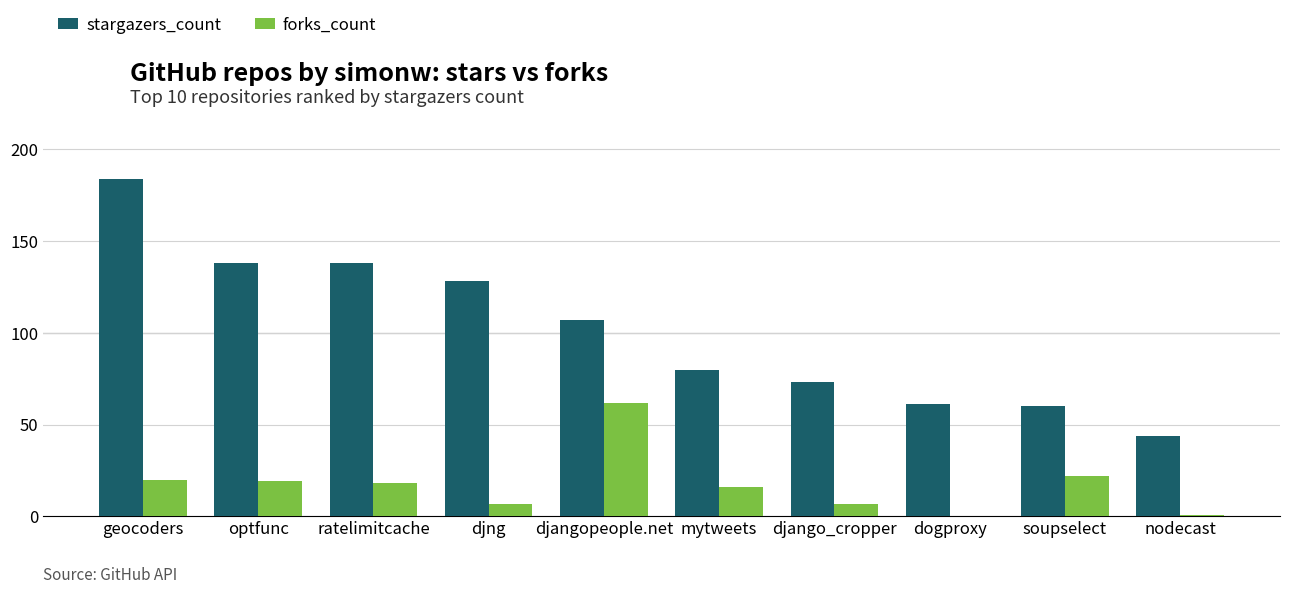

What is the total value across all series at djng?

135